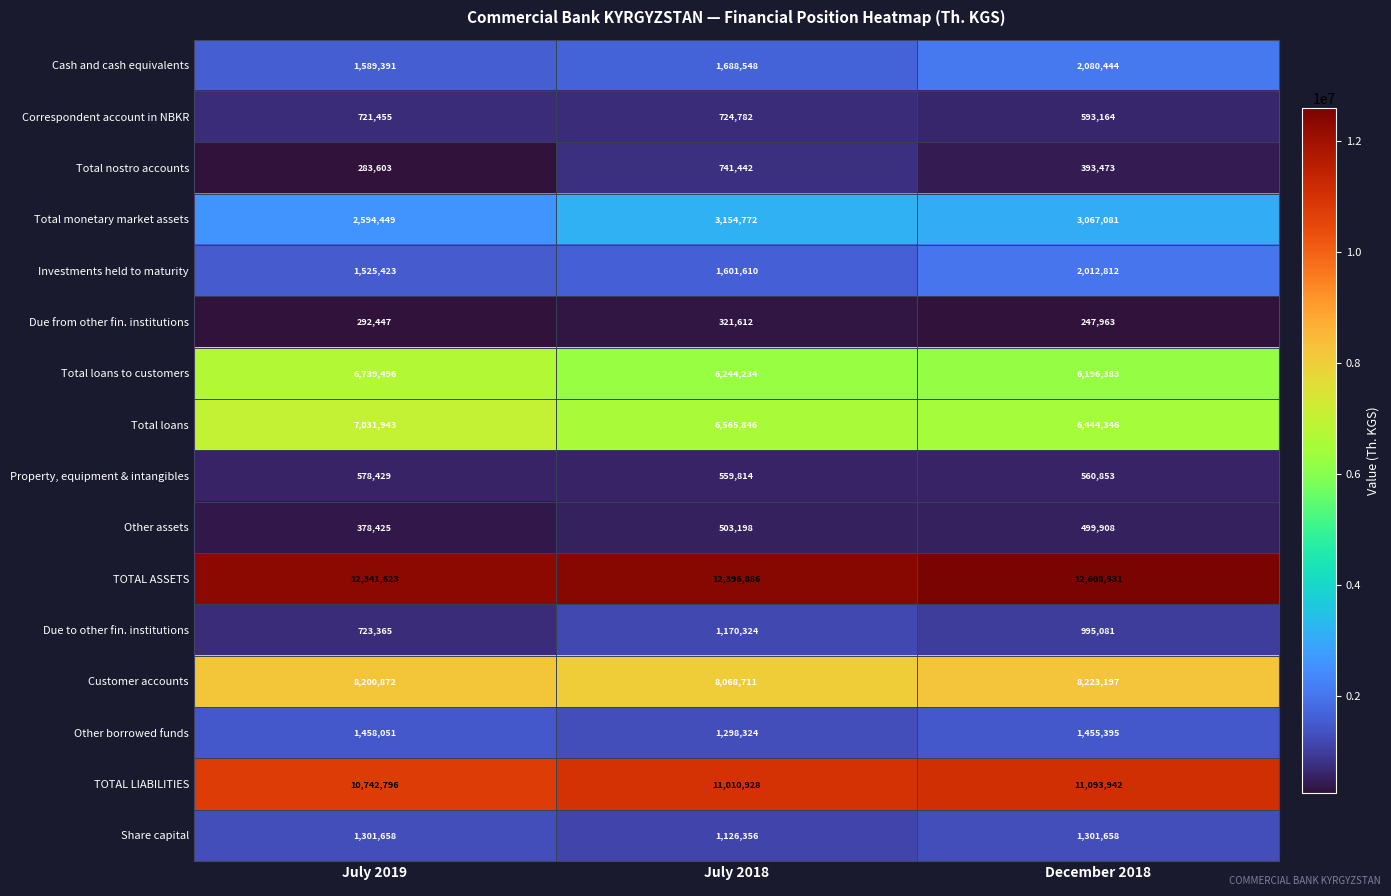

The Total loans to customers series shows 3638335 at July 2018. True or false?

False